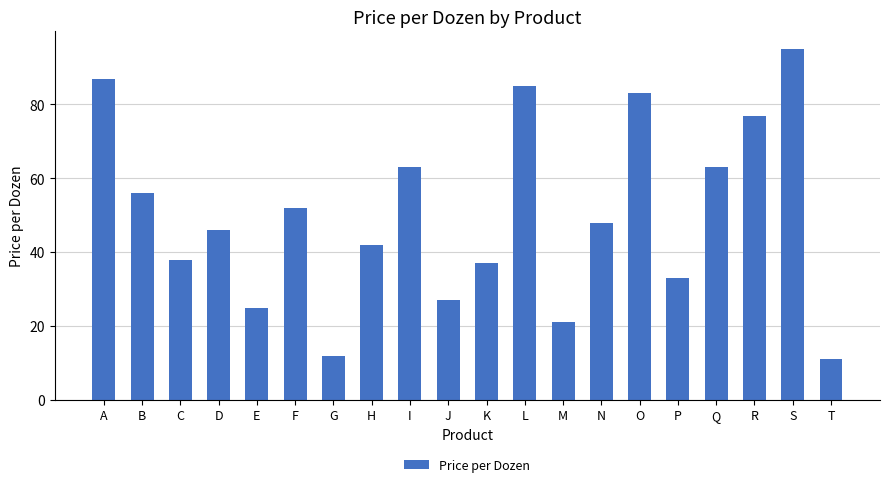

The value at C is 21. True or false?

False